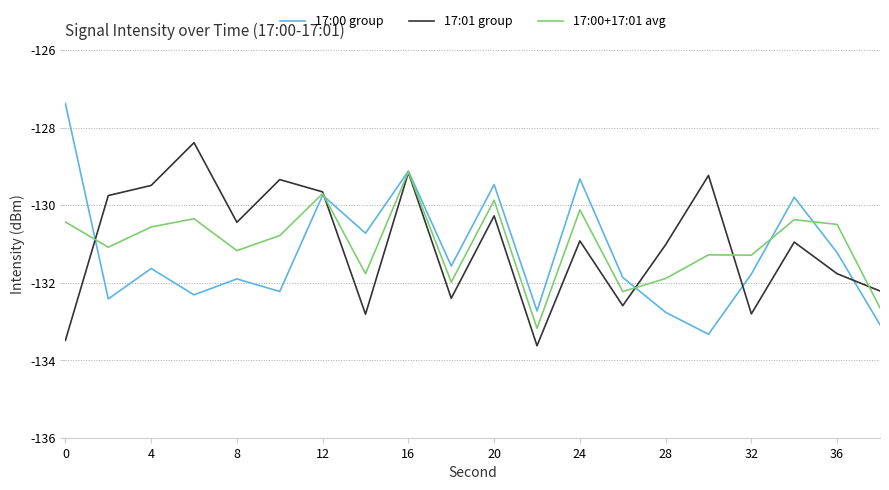

What is the maximum value shown in the chart?

-127.4